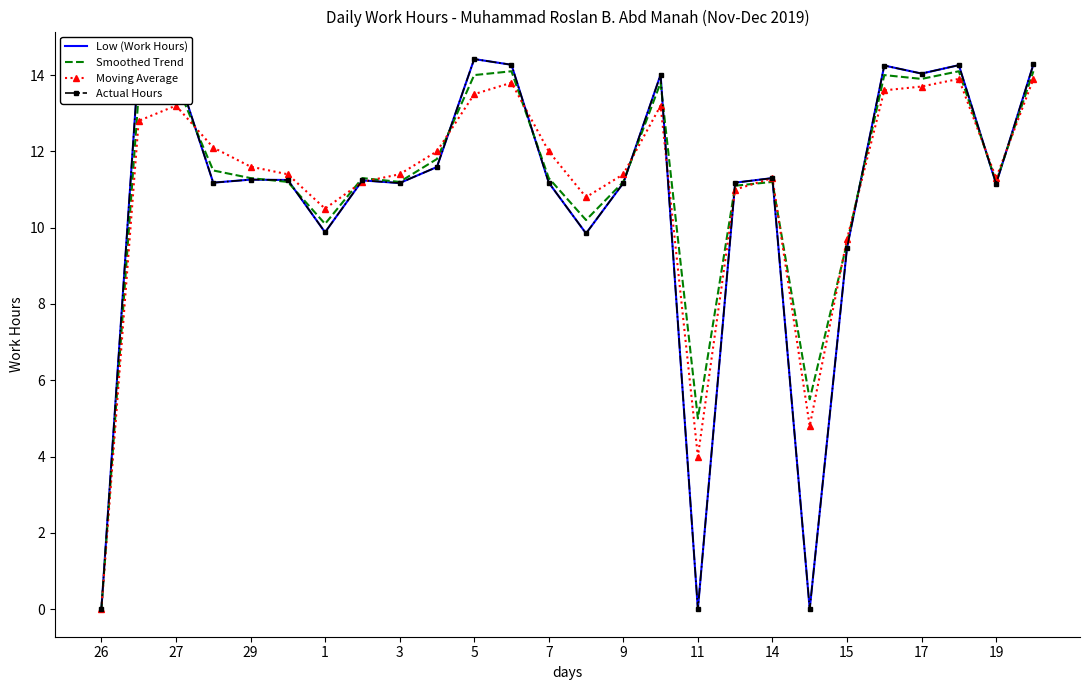

What is the difference between the maximum and minimum values in the Smoothed Trend series?

14.1